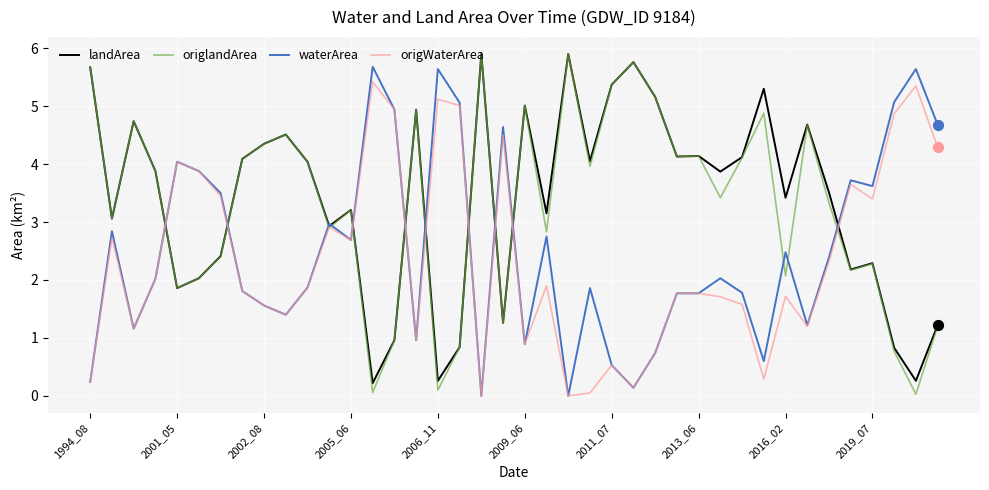

What is the maximum value shown in the chart?

5.9